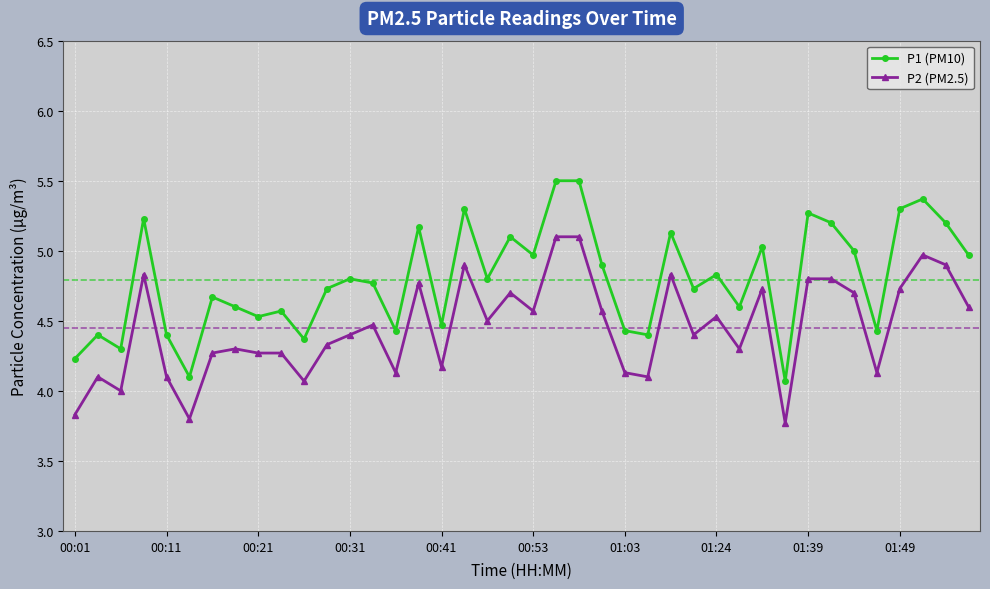

How many lines are shown in the chart?

2